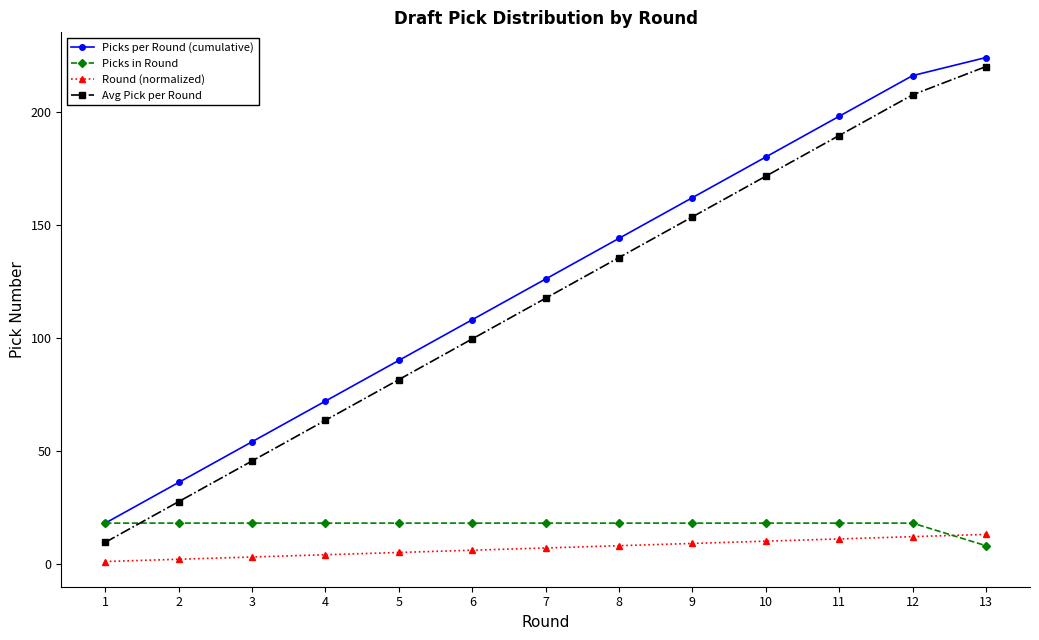

Which category has the highest value in the Avg Pick per Round series?

13